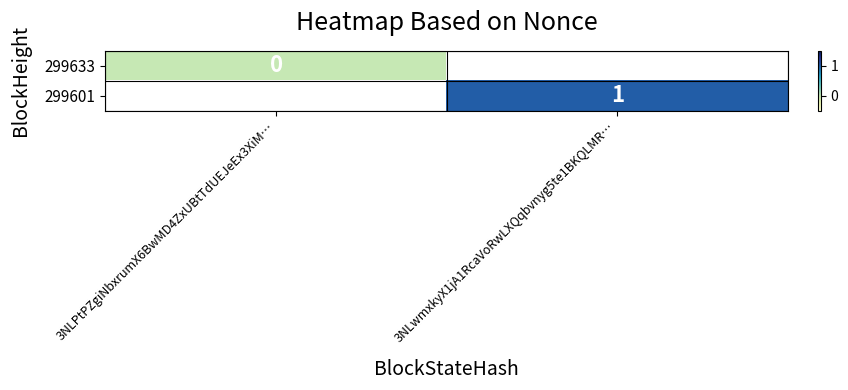

The value of 299601 at 3NLwmxkyX1jA1RcaVoRwLXQqbvnyg5te1BKQLMR… is 0. True or false?

False